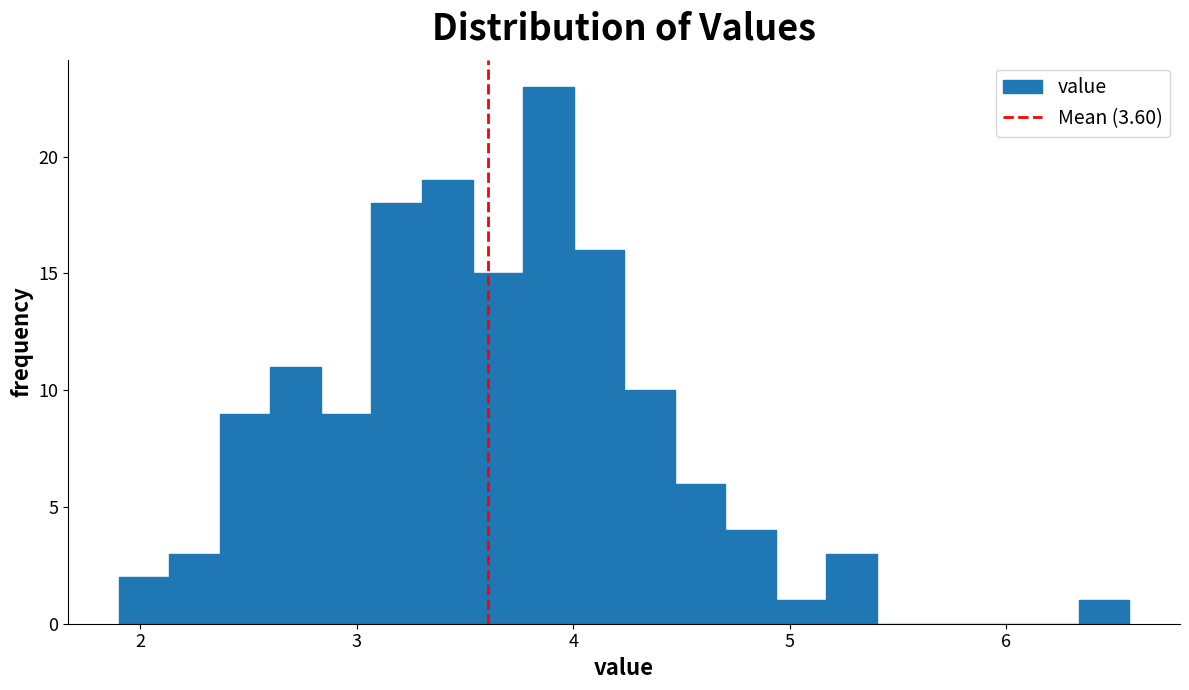

Read against the x-axis, roughly where is the centre of the tallest bar?

3.9